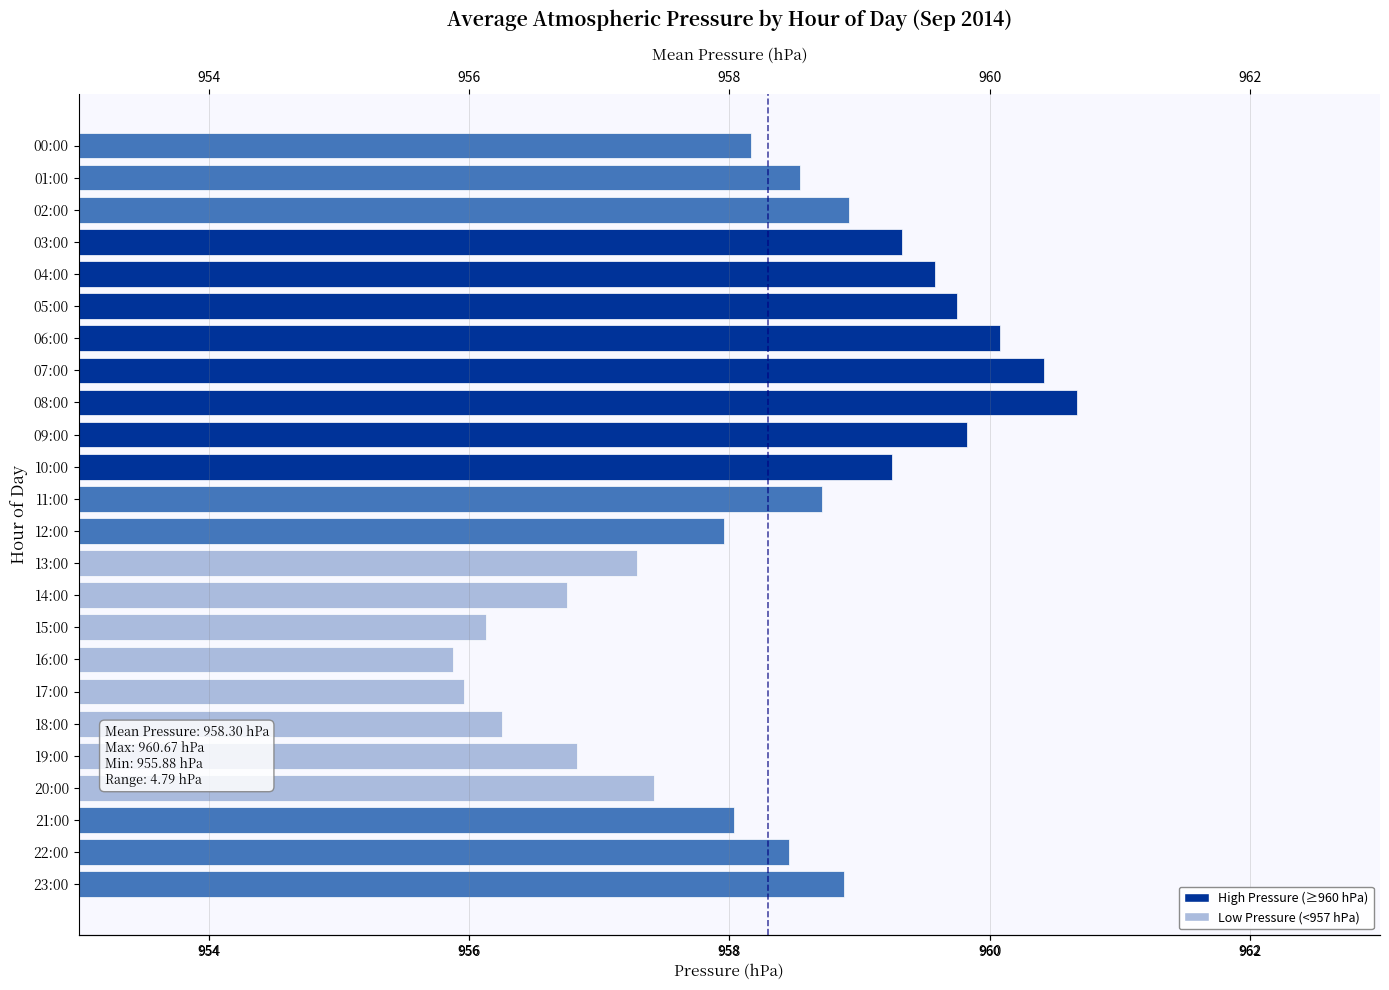

Are the bars horizontal?

Yes